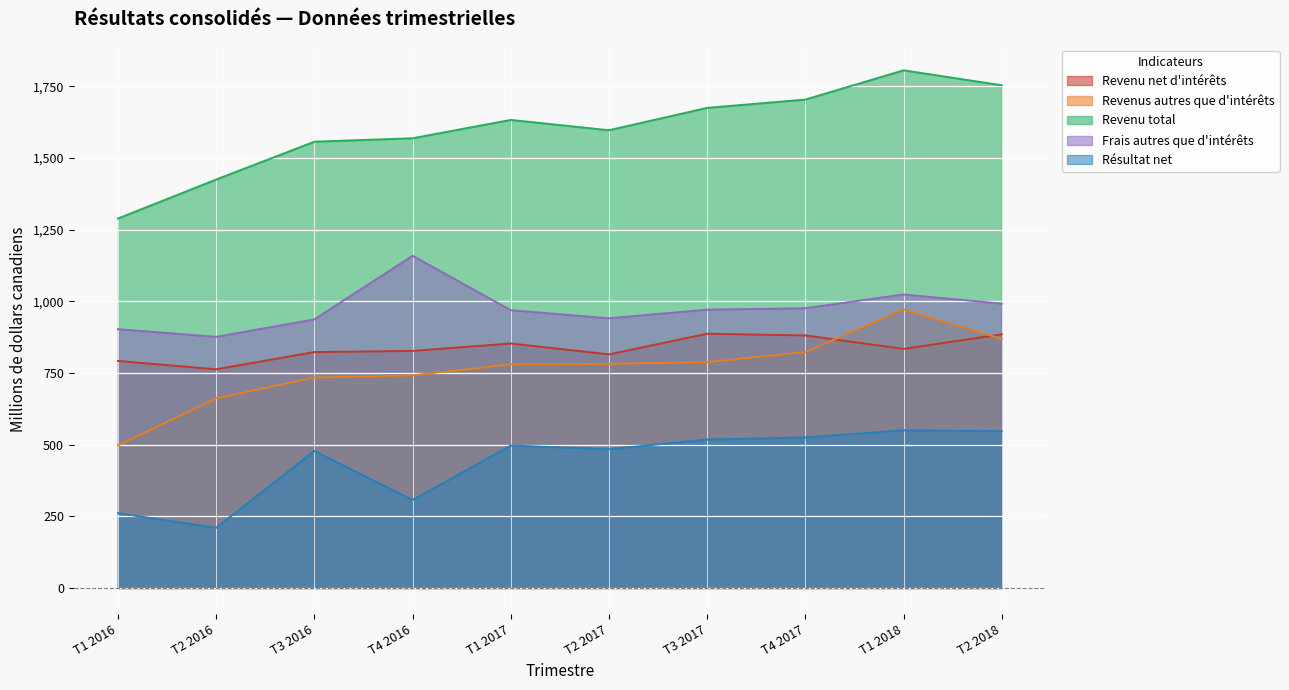

True or false: Revenu net d'intérêts and Revenus autres que d'intérêts intersect in this chart.

True